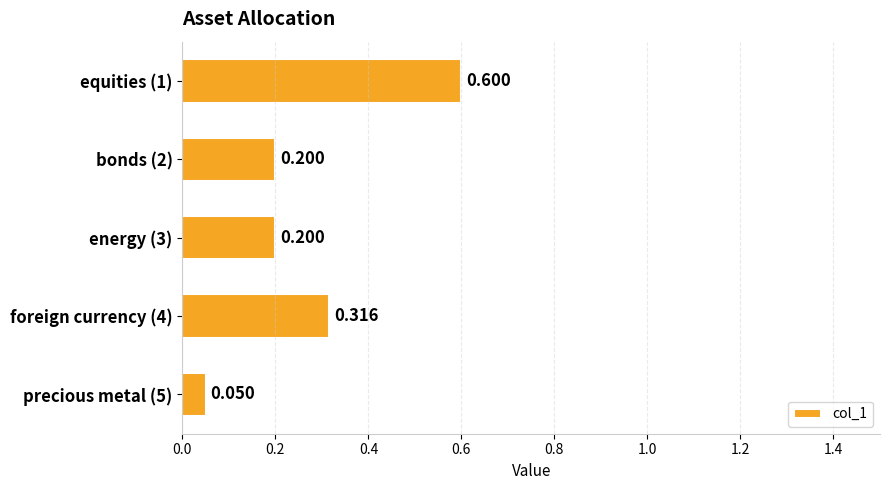

Are the bars grouped side by side (vs. stacked)?

No